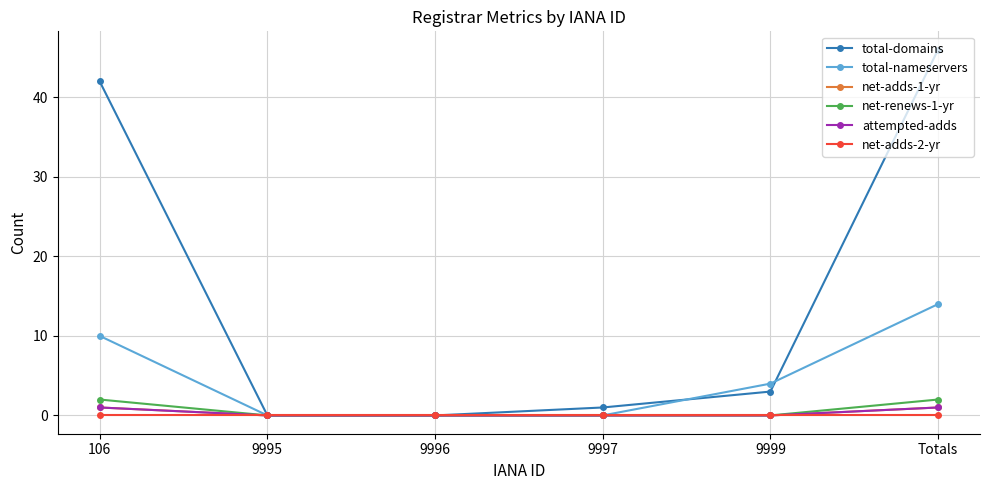

Does the chart have visible grid lines?

Yes